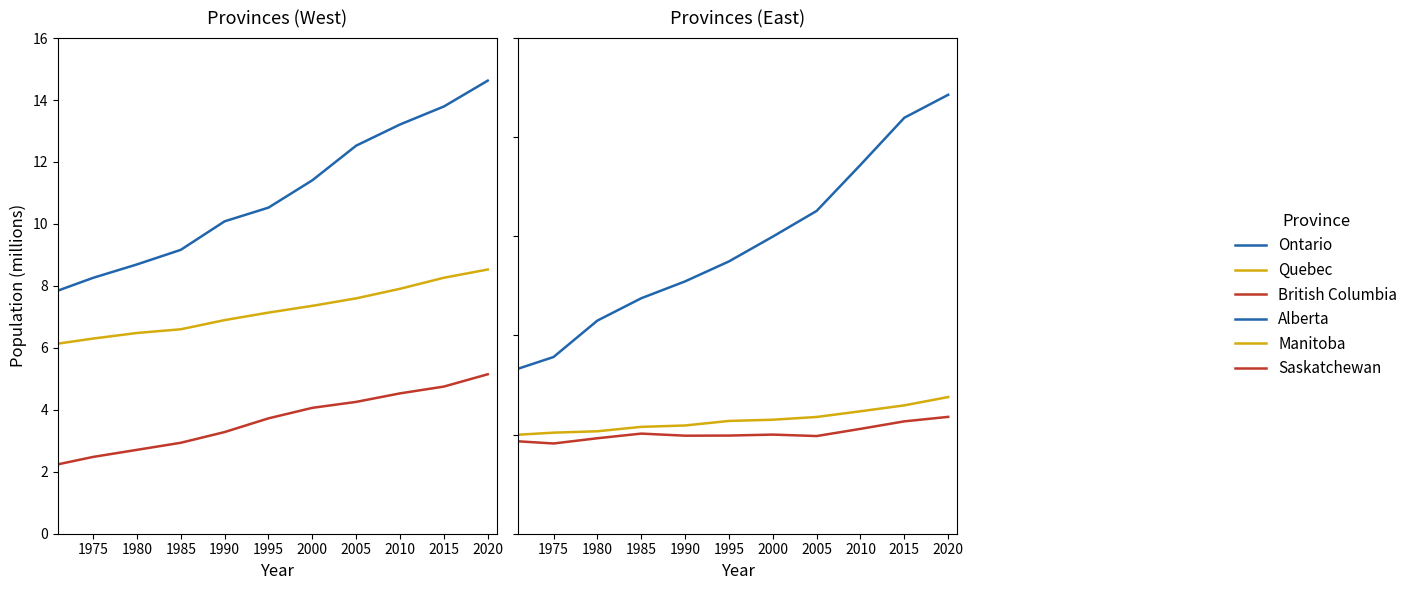

What is the average value of the Alberta series?

2.9